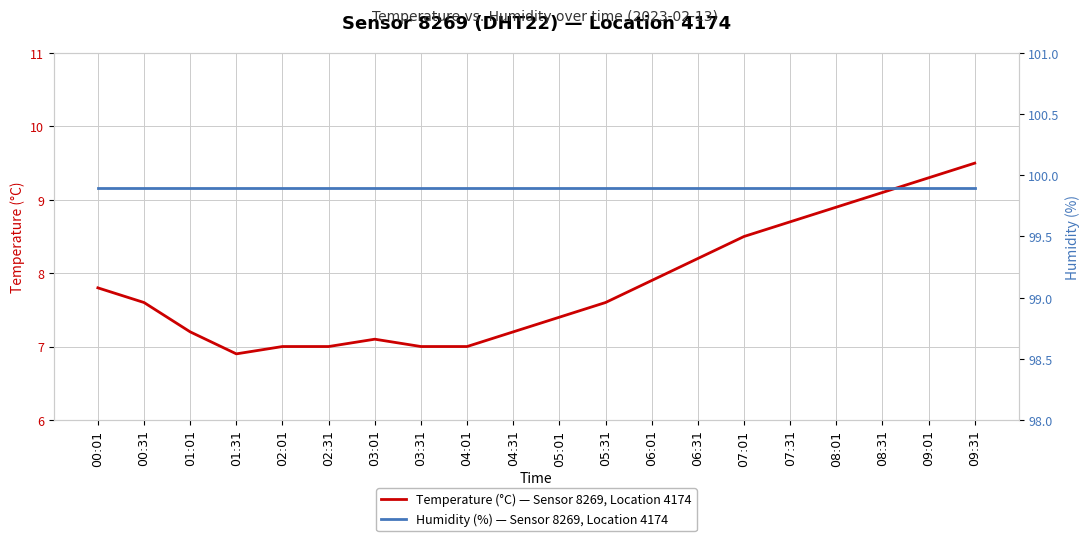

True or false: Humidity (%) — Sensor 8269, Location 4174 and Temperature (°C) — Sensor 8269, Location 4174 intersect in this chart.

False